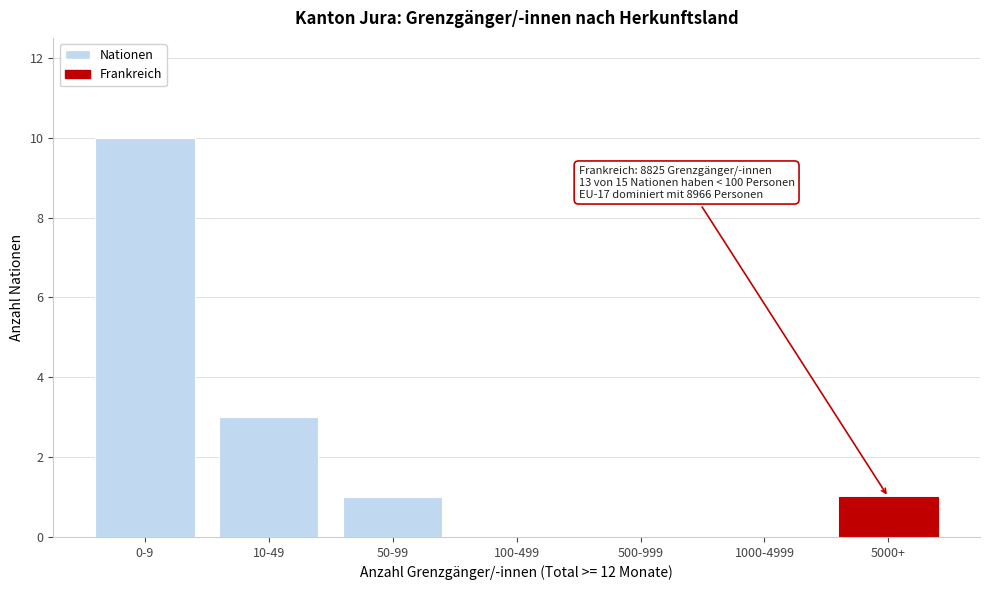

Reading left to right, what are all the values shown in this chart?

0-9=10	10-49=3	50-99=1	100-499=0	500-999=0	1000-4999=0	5000+=1